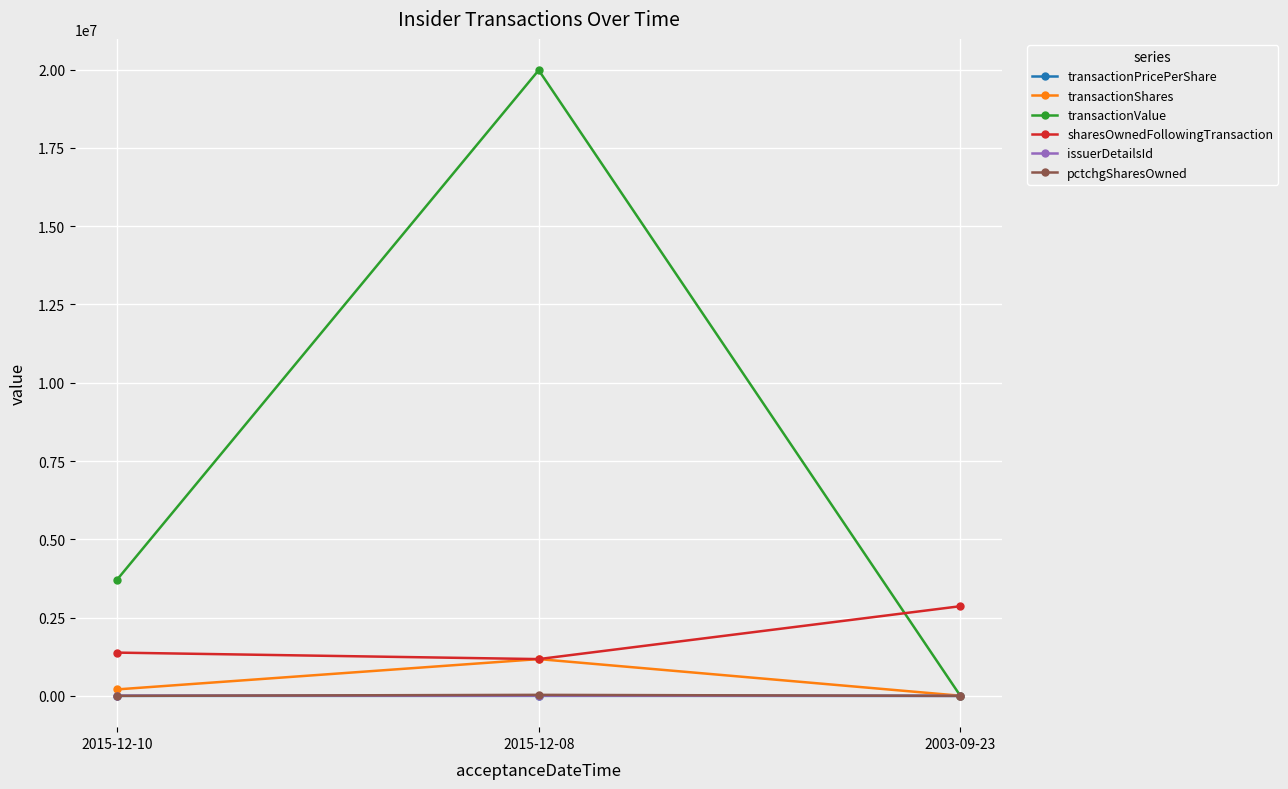

Which series has the widest spread of values?

transactionValue